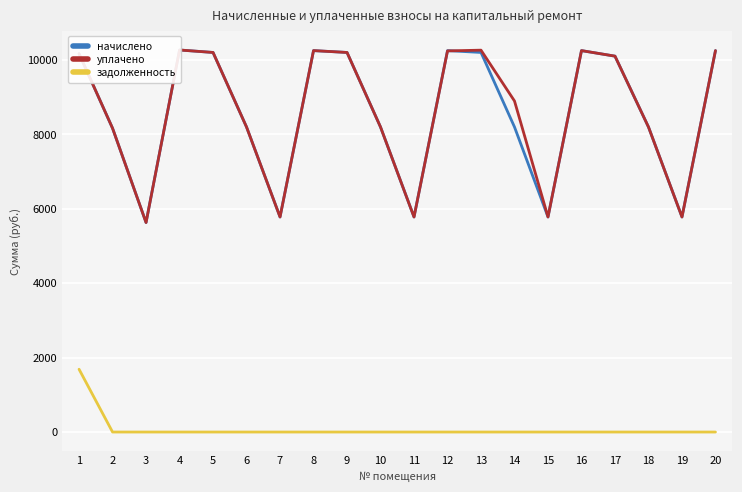

Which series has the largest range (max minus min)?

начислено